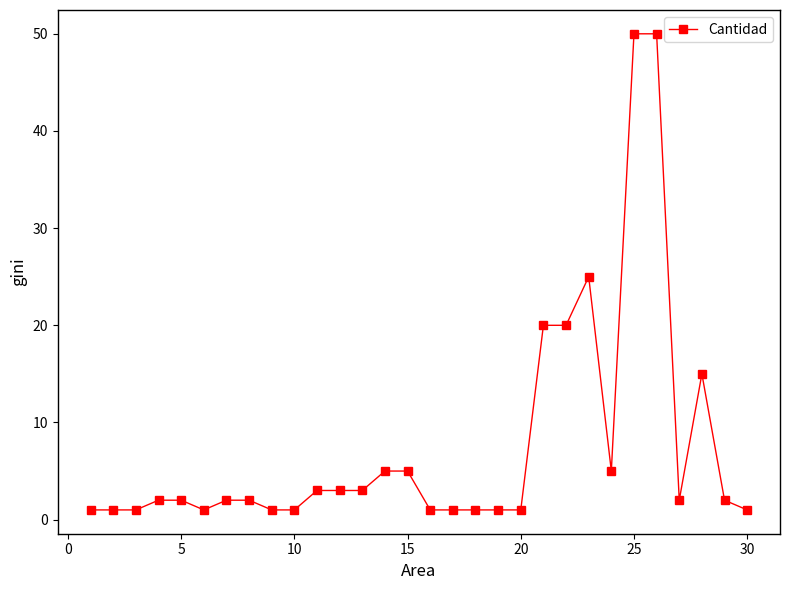

How many categories are shown in the chart?

30